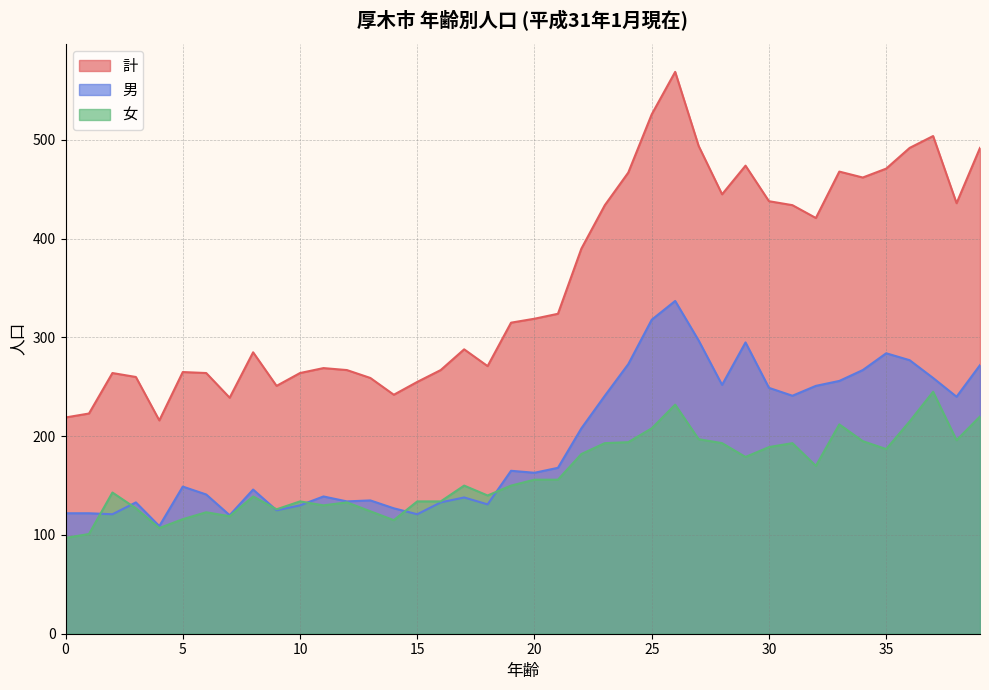

What is the average value of the 男 series?

195